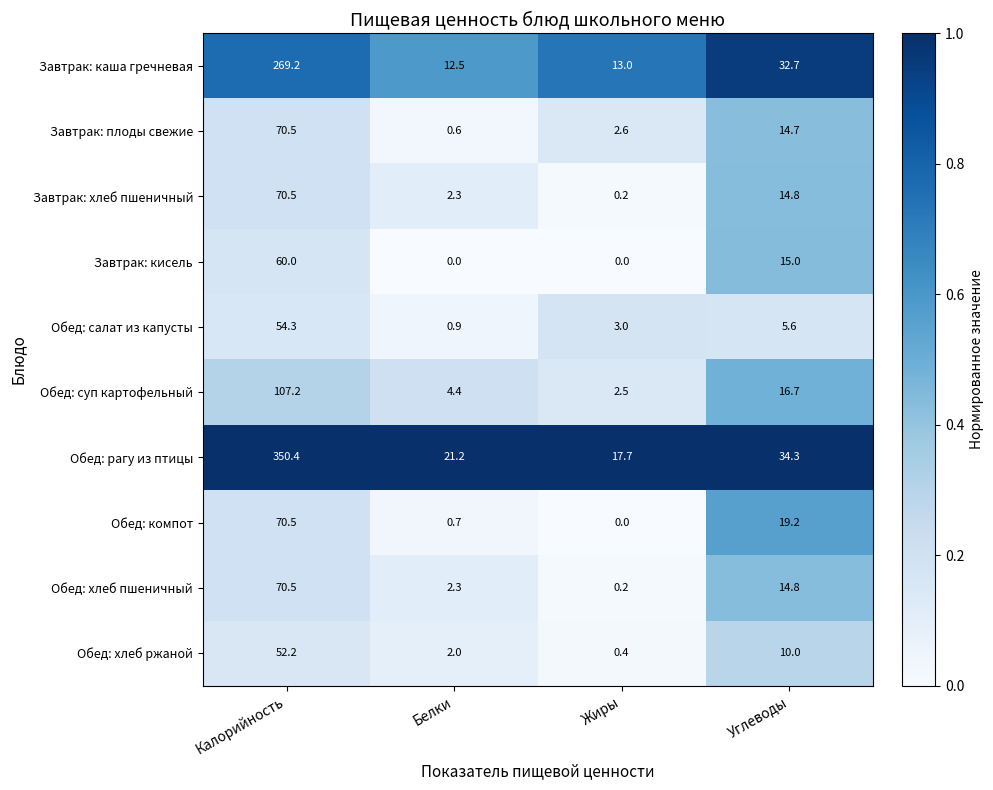

Between Калорийность and Белки, which series saw the biggest shift?

Обед: рагу из птицы